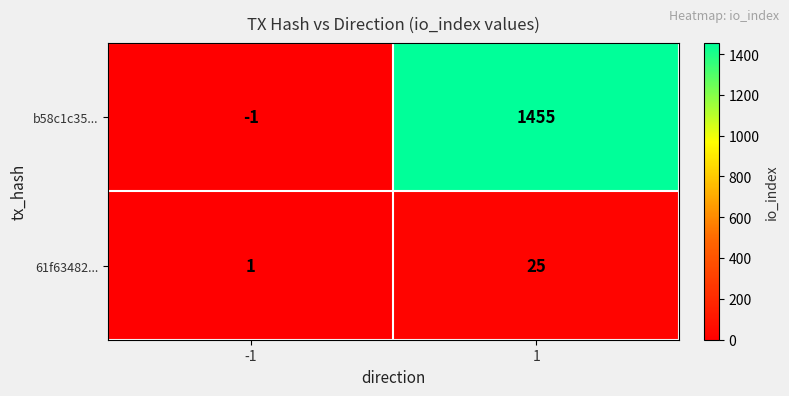

Reading left to right, transcribe all the data shown in this chart.

b58c1c35...: -1	1455
61f63482...: 1	25